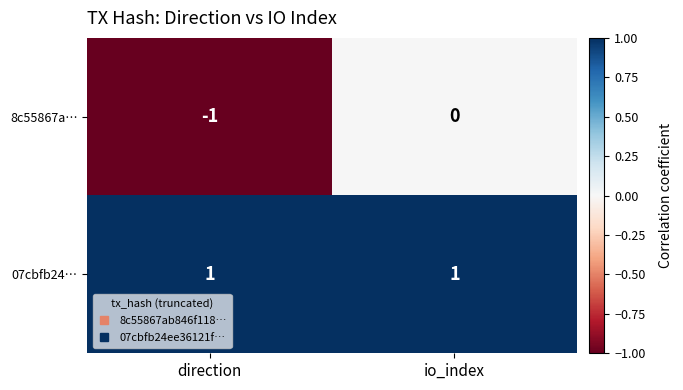

Rank the series by their average value, from lowest to highest.

8c55867a…, 07cbfb24…